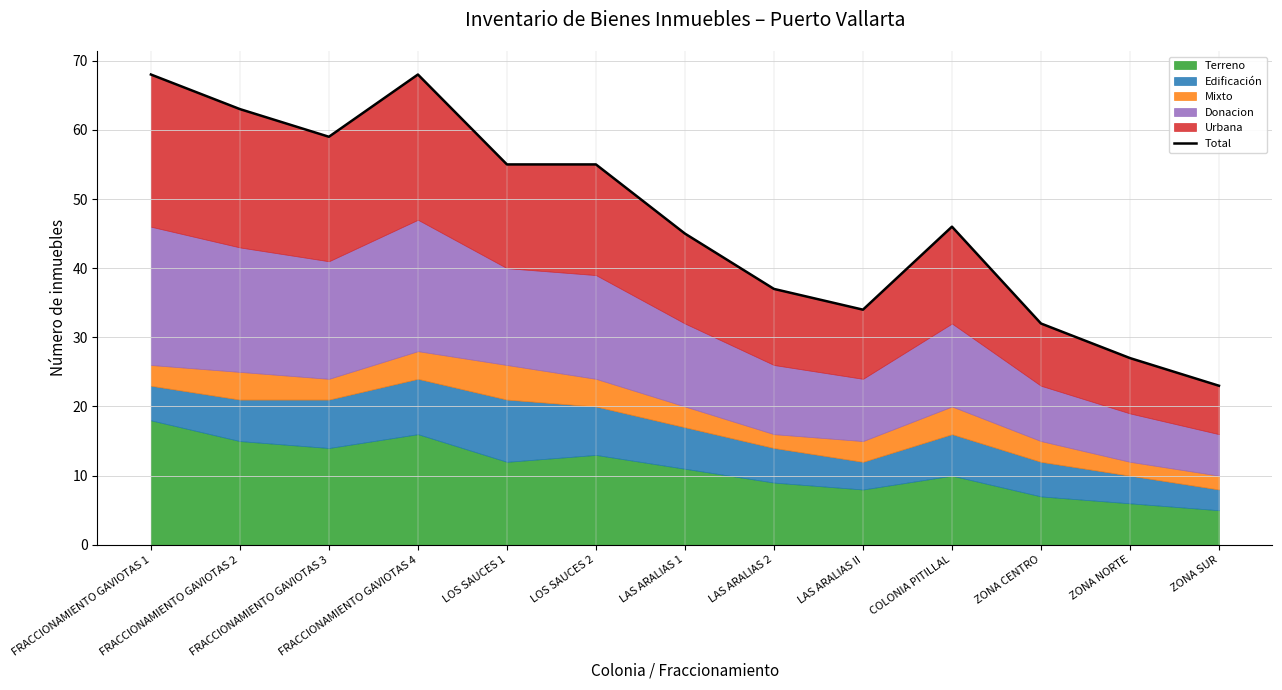

Reading right to left, extract all data points from this chart.

ZONA SUR=23	ZONA NORTE=27	ZONA CENTRO=32	COLONIA PITILLAL=46	LAS ARALIAS II=34	LAS ARALIAS 2=37	LAS ARALIAS 1=45	LOS SAUCES 2=55	LOS SAUCES 1=55	FRACCIONAMIENTO GAVIOTAS 4=68	FRACCIONAMIENTO GAVIOTAS 3=59	FRACCIONAMIENTO GAVIOTAS 2=63	FRACCIONAMIENTO GAVIOTAS 1=68